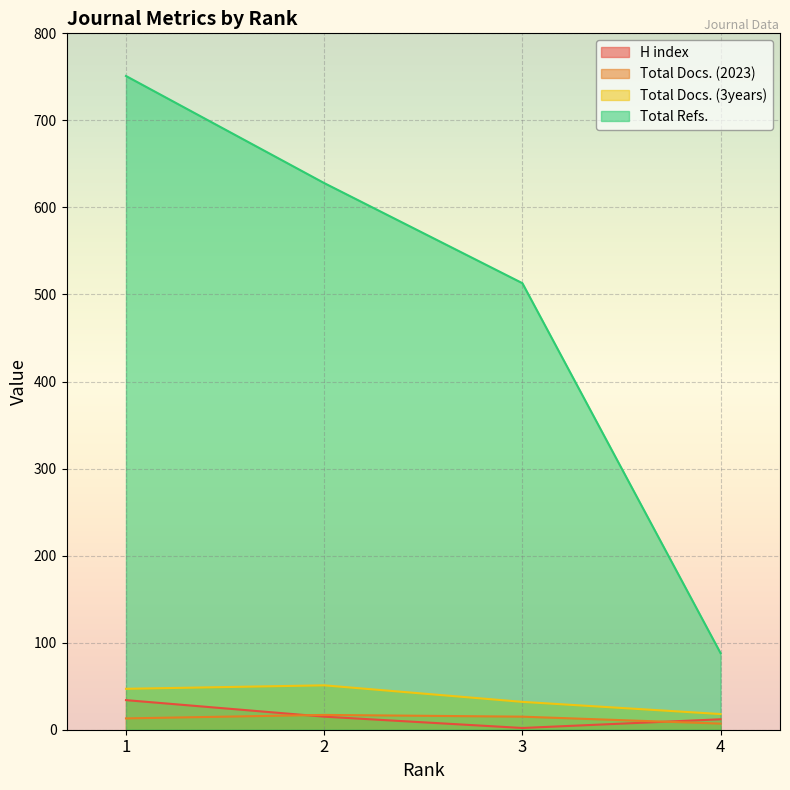

What is the minimum value shown in the chart?

2